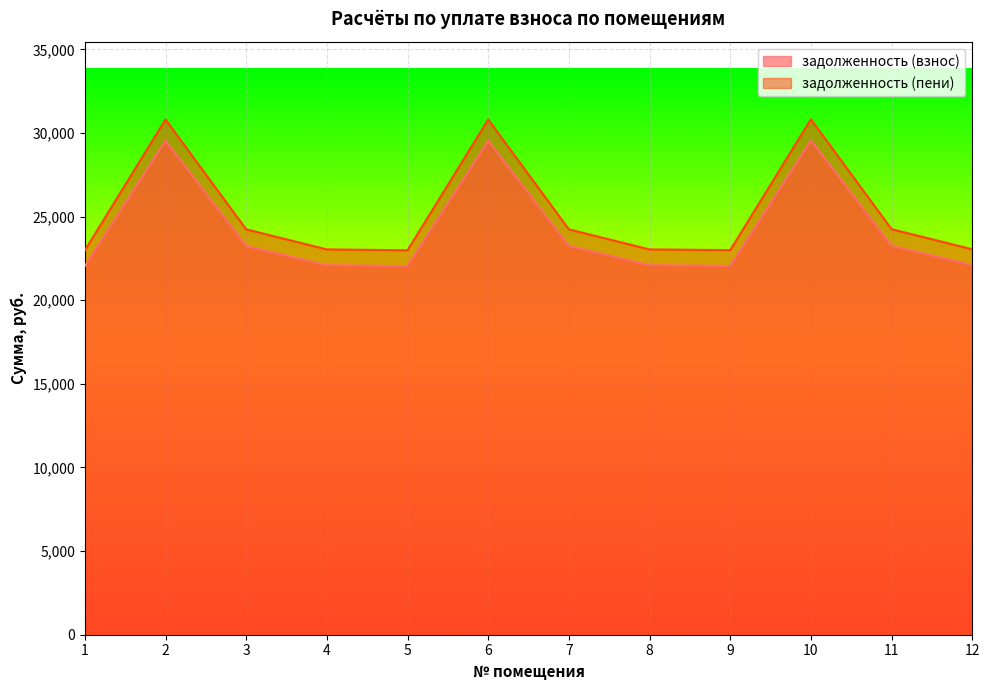

Reading left to right, what are all the values shown in this chart?

задолженность (взнос): 1=22044.1	2=29543.9	3=23245.4	4=22094.2	5=22044.1	6=29543.9	7=23245.4	8=22094.2	9=22053.8	10=29556.9	11=23255.6	12=22103.9
задолженность (пени): 1=22988.7	2=30809.8	3=24241.4	4=23041.0	5=22988.7	6=30809.8	7=24241.4	8=23041.0	9=22998.4	10=30822.8	11=24251.6	12=23050.7